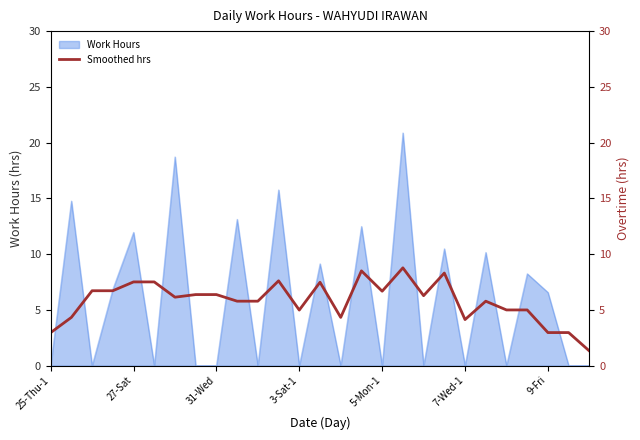

What position from the right is 27-Sat?

26